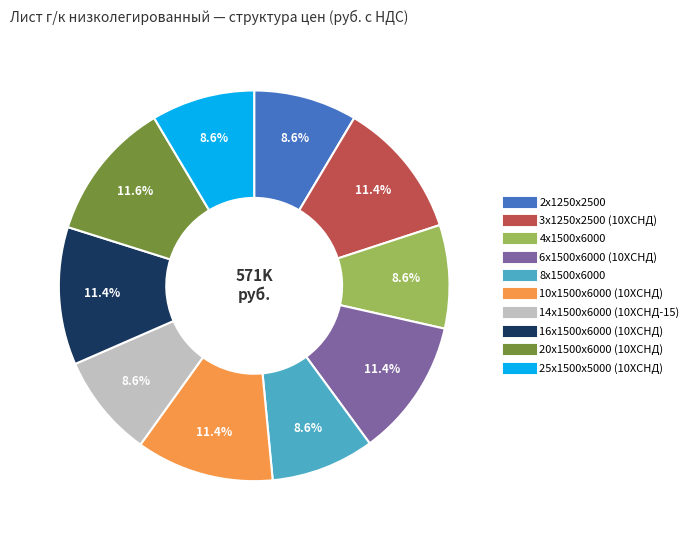

What portion of the pie excludes 20х1500х6000 (10ХСНД)?

88.4%